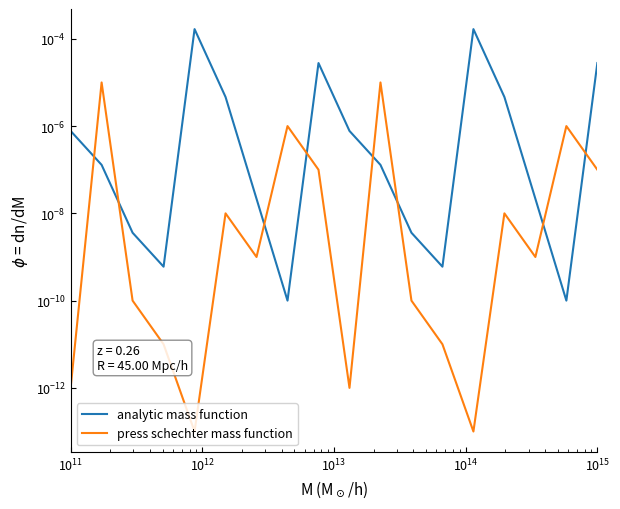

Which series has the widest spread of values?

analytic mass function